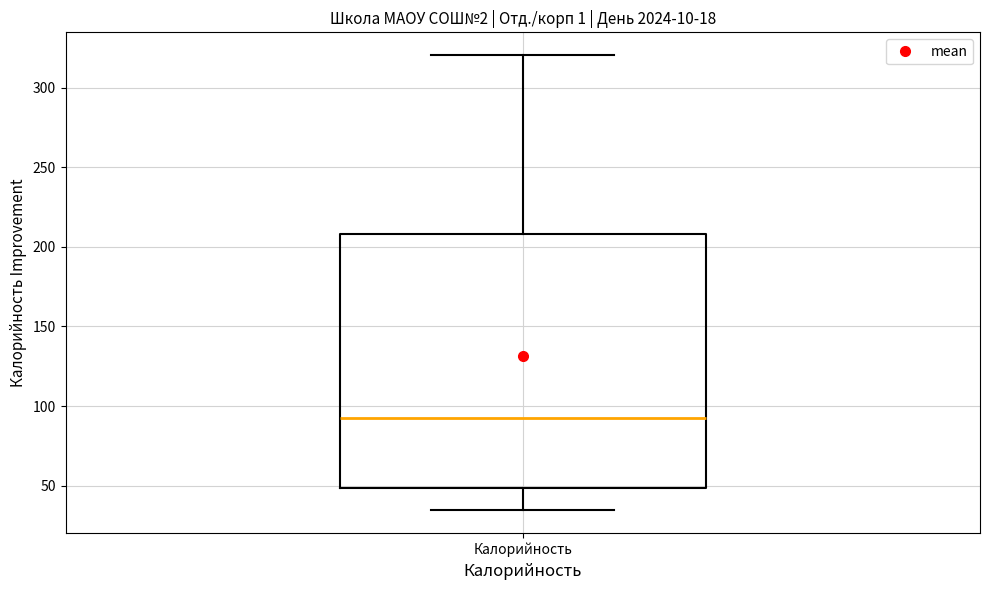

Transcribe this box plot: give where the median line is, the range the box spans, and where the two whiskers end, as read against the y-axis. The values are not printed on the chart, so give them approximately, as read against the axis.

median 95, box 50 to 210, whiskers 35 to 320